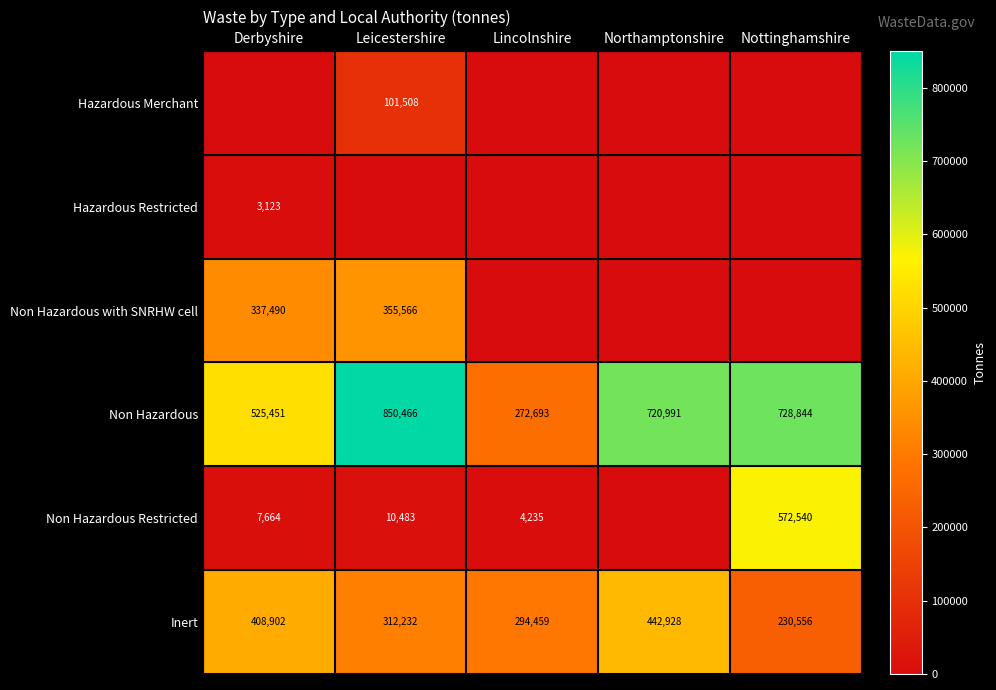

What is the difference between the maximum and minimum values in the Non Hazardous series?

577773